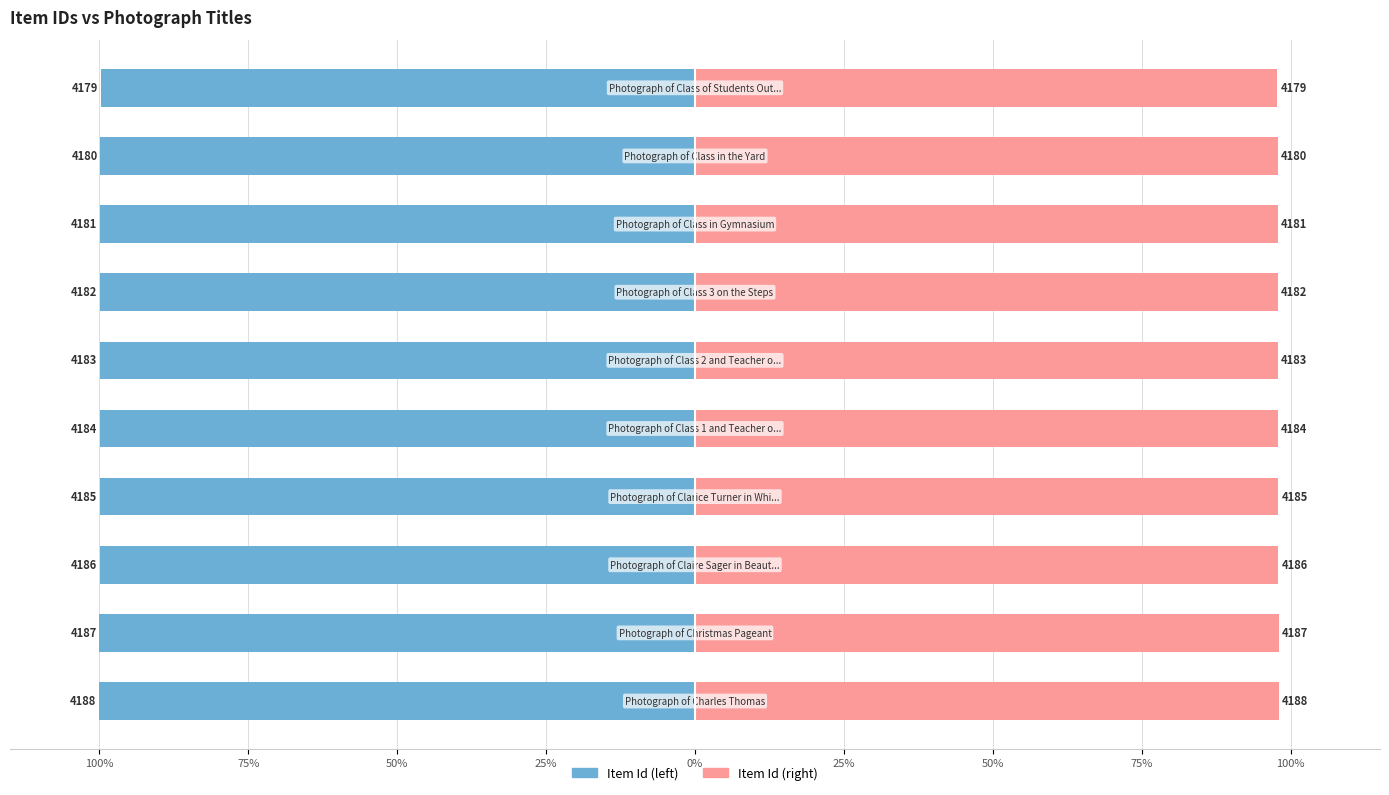

The value of Item Id (right scale) at 25% is 147.1. True or false?

False